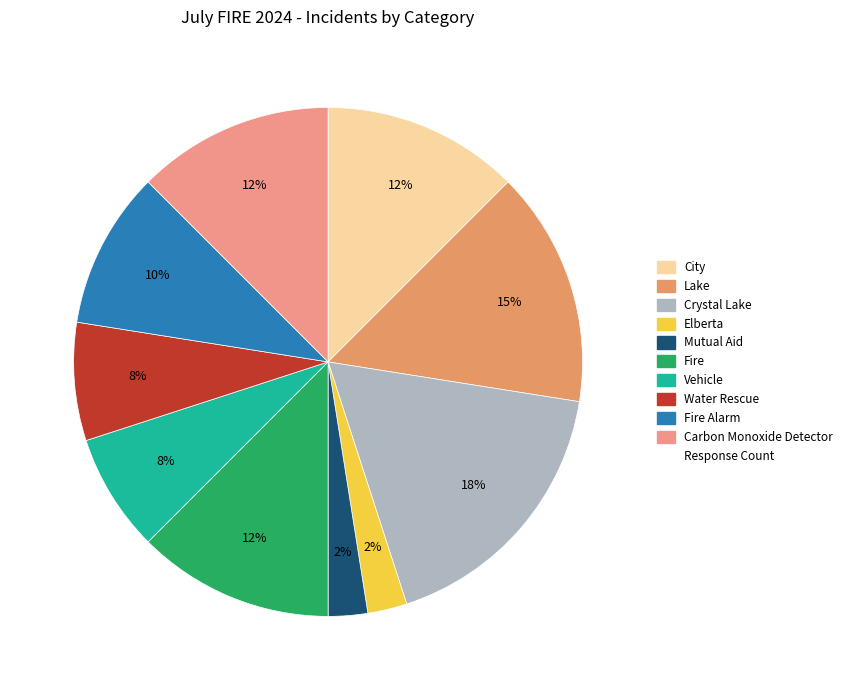

Which slice is the smallest?

Elberta